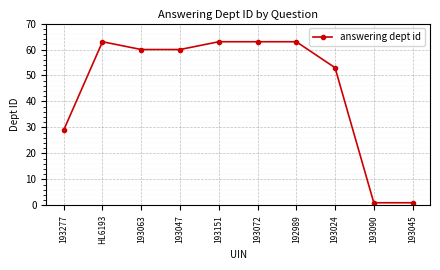

Between HL6193 and 193045, which is larger?

HL6193